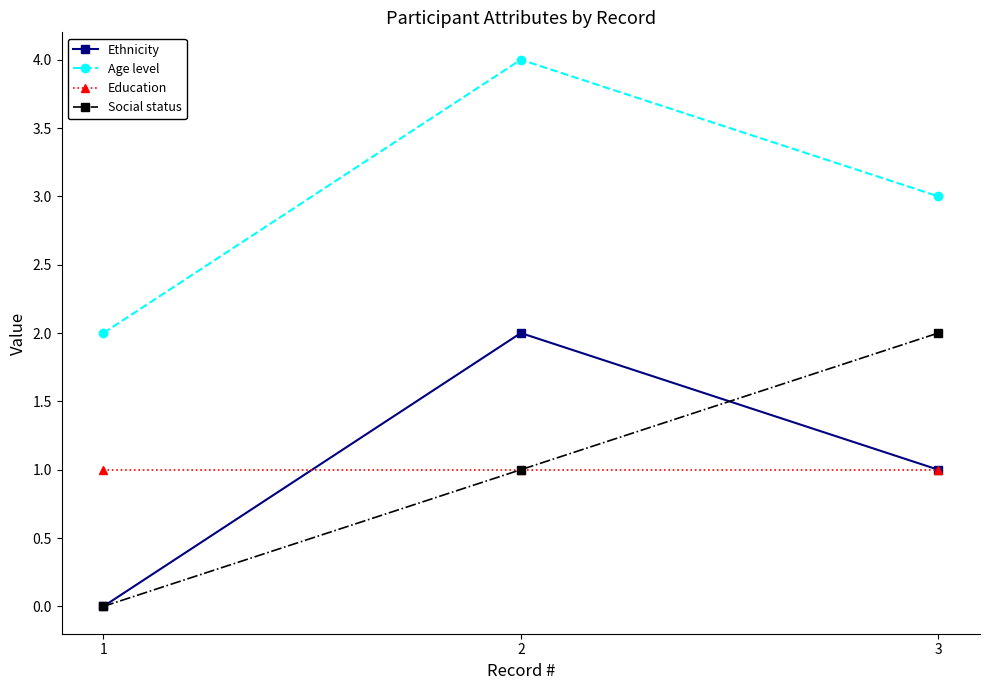

List the labels in order of Social status value, largest first.

3, 2, 1